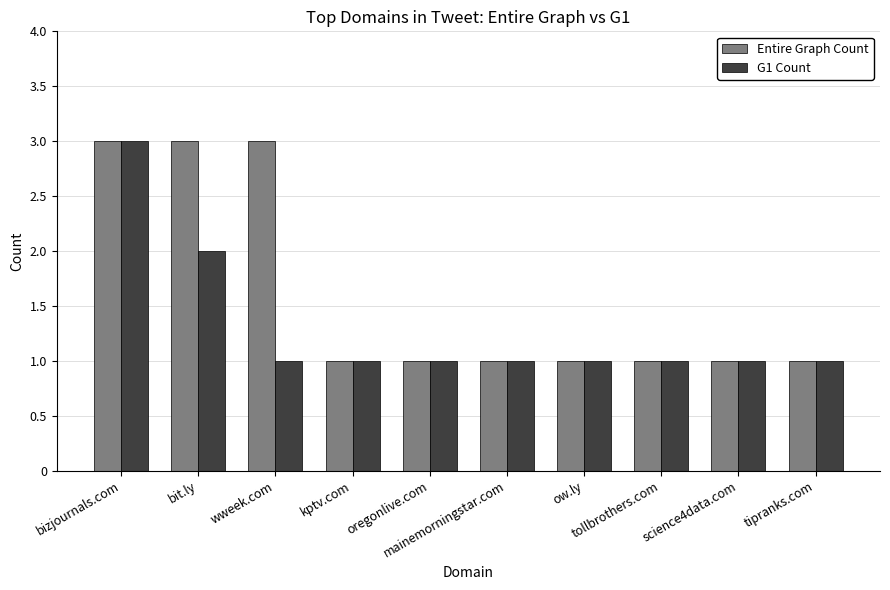

What are all the series names shown in the legend?

Entire Graph Count, G1 Count